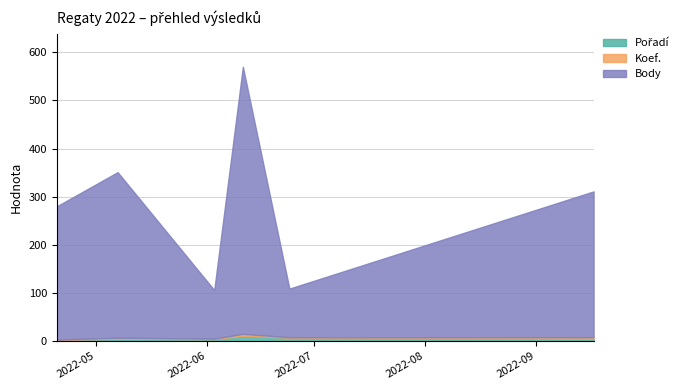

True or false: Pořadí has a value of 5 at 2022-05-07.

True